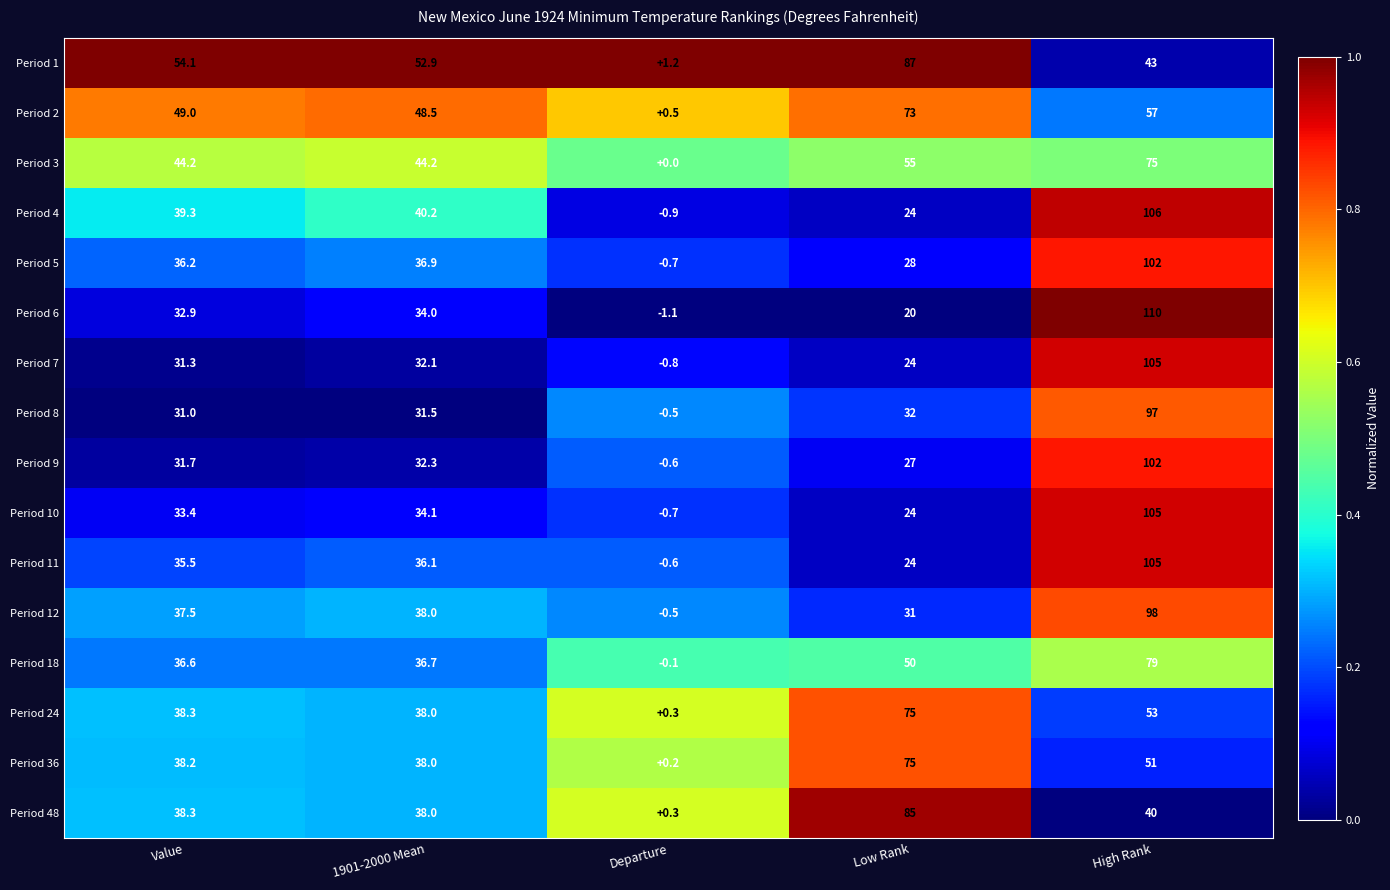

What is the total value across all series at 1901-2000 Mean?

611.5